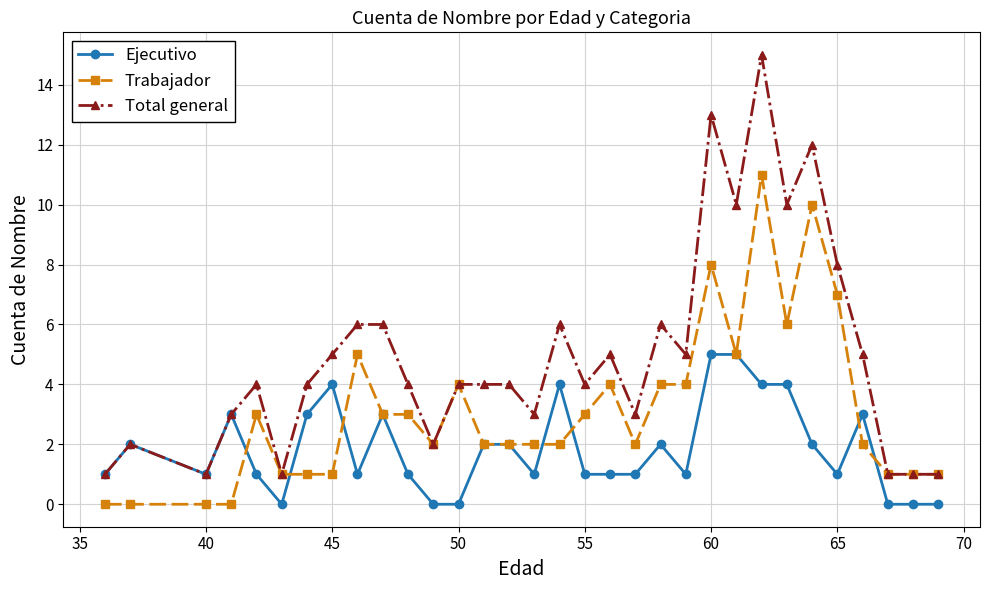

Rank the series by their average value, from highest to lowest.

Total general, Trabajador, Ejecutivo